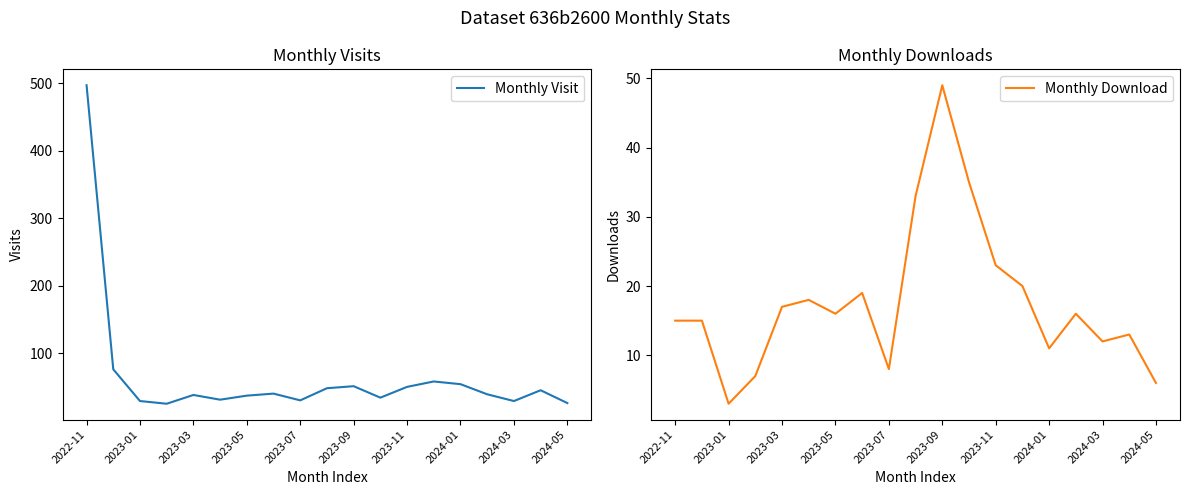

What is the lowest value of the Monthly Visit series?

25